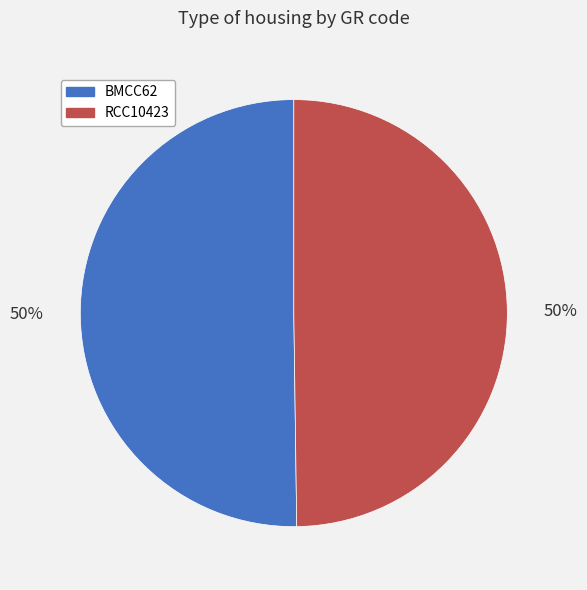

Combined, do RCC10423 and BMCC62 account for over 50%?

Yes